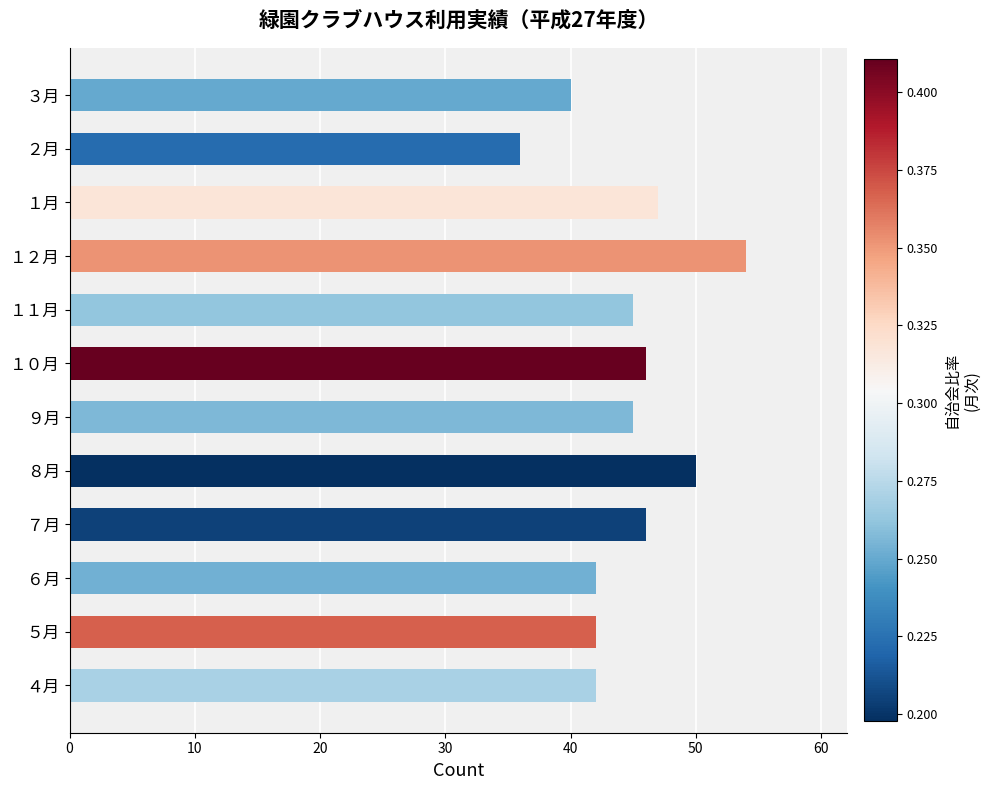

Read the value at １２月, to the nearest 10.

50